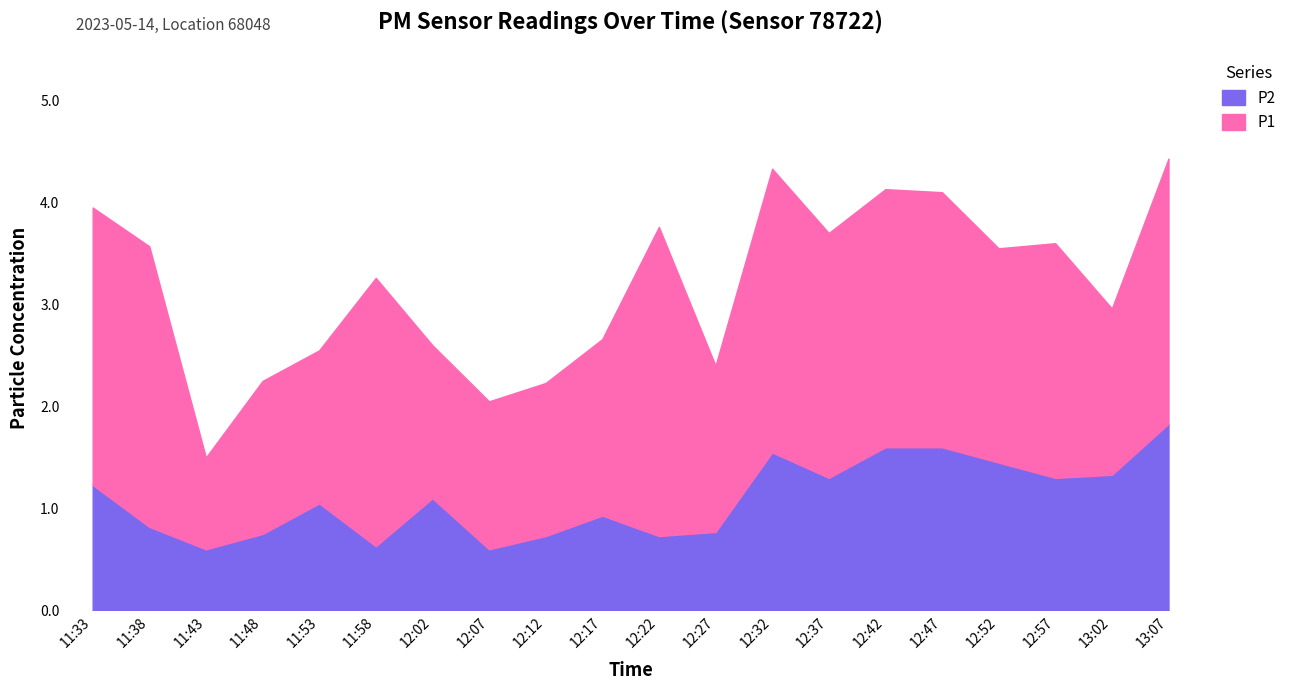

What is the difference between the highest and lowest values at 12:47?

0.9